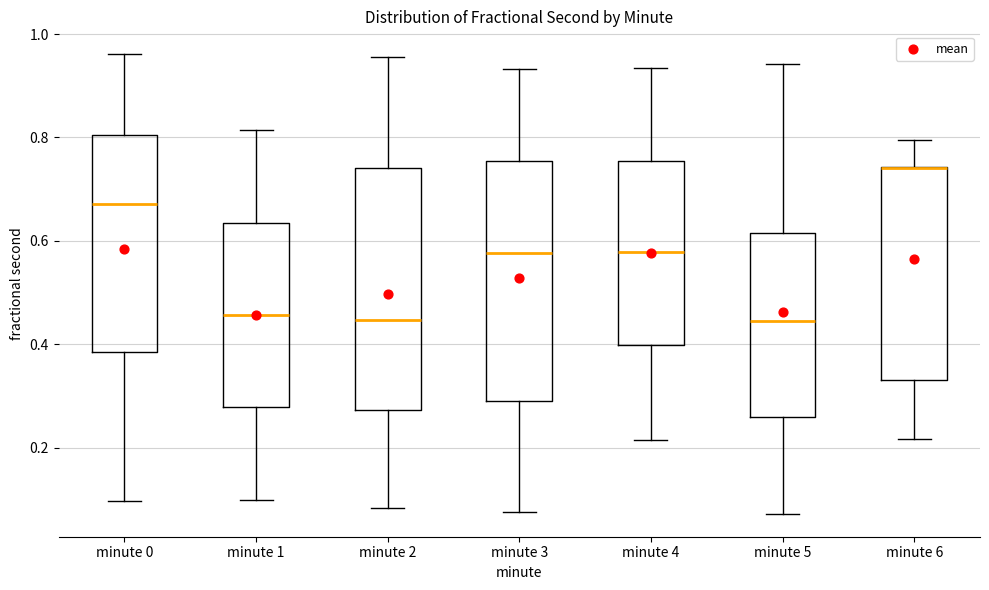

Reading left to right, read every box against the y-axis: the position of its median line, the range the box covers, and the ends of its whiskers. The values are not printed on the chart, so give them approximately, as read against the axis.

minute 0: median 0.68, box 0.38 to 0.80, whiskers 0.10 to 0.96
minute 1: median 0.46, box 0.28 to 0.64, whiskers 0.10 to 0.82
minute 2: median 0.44, box 0.28 to 0.74, whiskers 0.08 to 0.96
minute 3: median 0.58, box 0.30 to 0.76, whiskers 0.08 to 0.94
minute 4: median 0.58, box 0.40 to 0.76, whiskers 0.22 to 0.94
minute 5: median 0.44, box 0.26 to 0.62, whiskers 0.08 to 0.94
minute 6: median 0.74 (drawn on the box's upper edge), box 0.34 to 0.74, whiskers 0.22 to 0.80